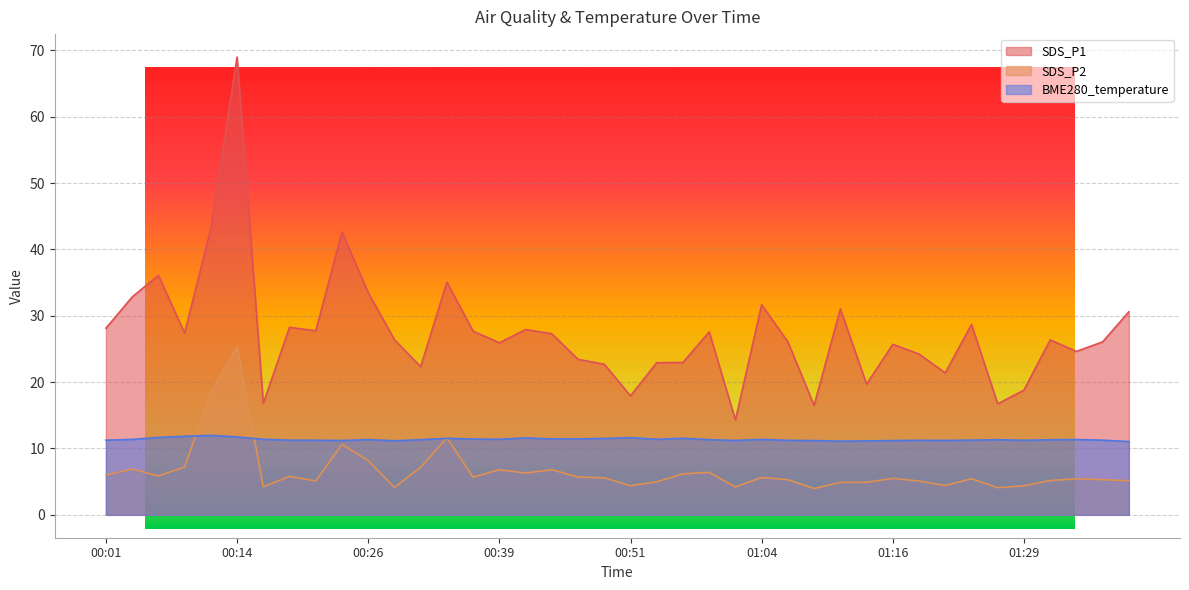

Does the chart display data point markers on the line(s)?

No